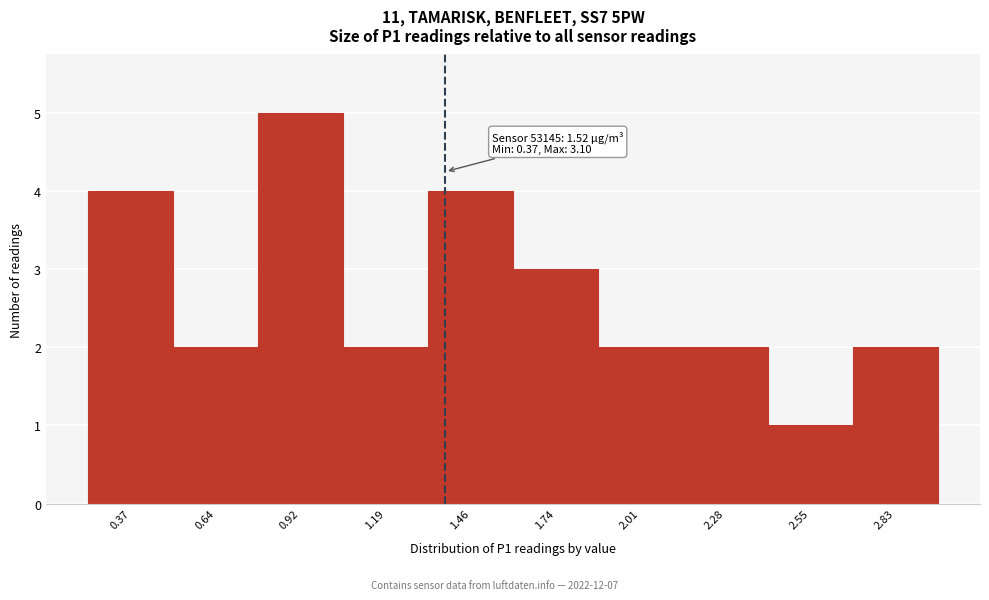

Reading left to right, what are all the values shown in this chart?

4	2	5	2	4	3	2	2	1	2